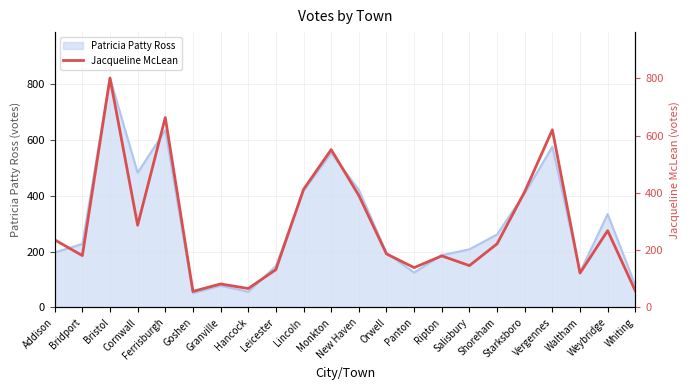

What is the highest value of the Patricia Patty Ross series?

821